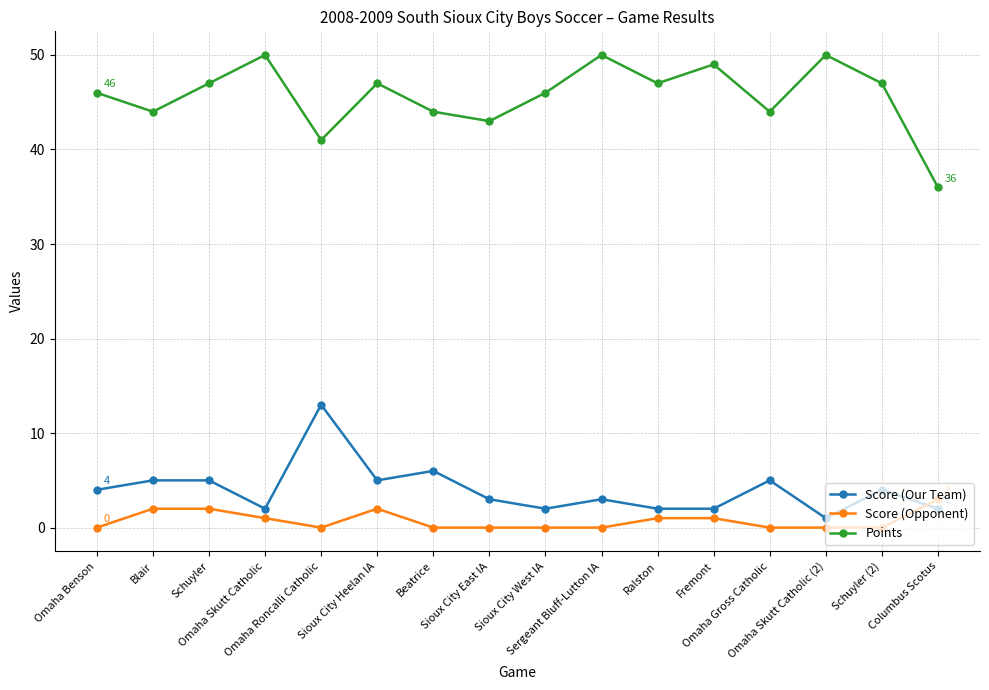

True or false: Score (Our Team) has more than 2 points higher than both neighbors.

True